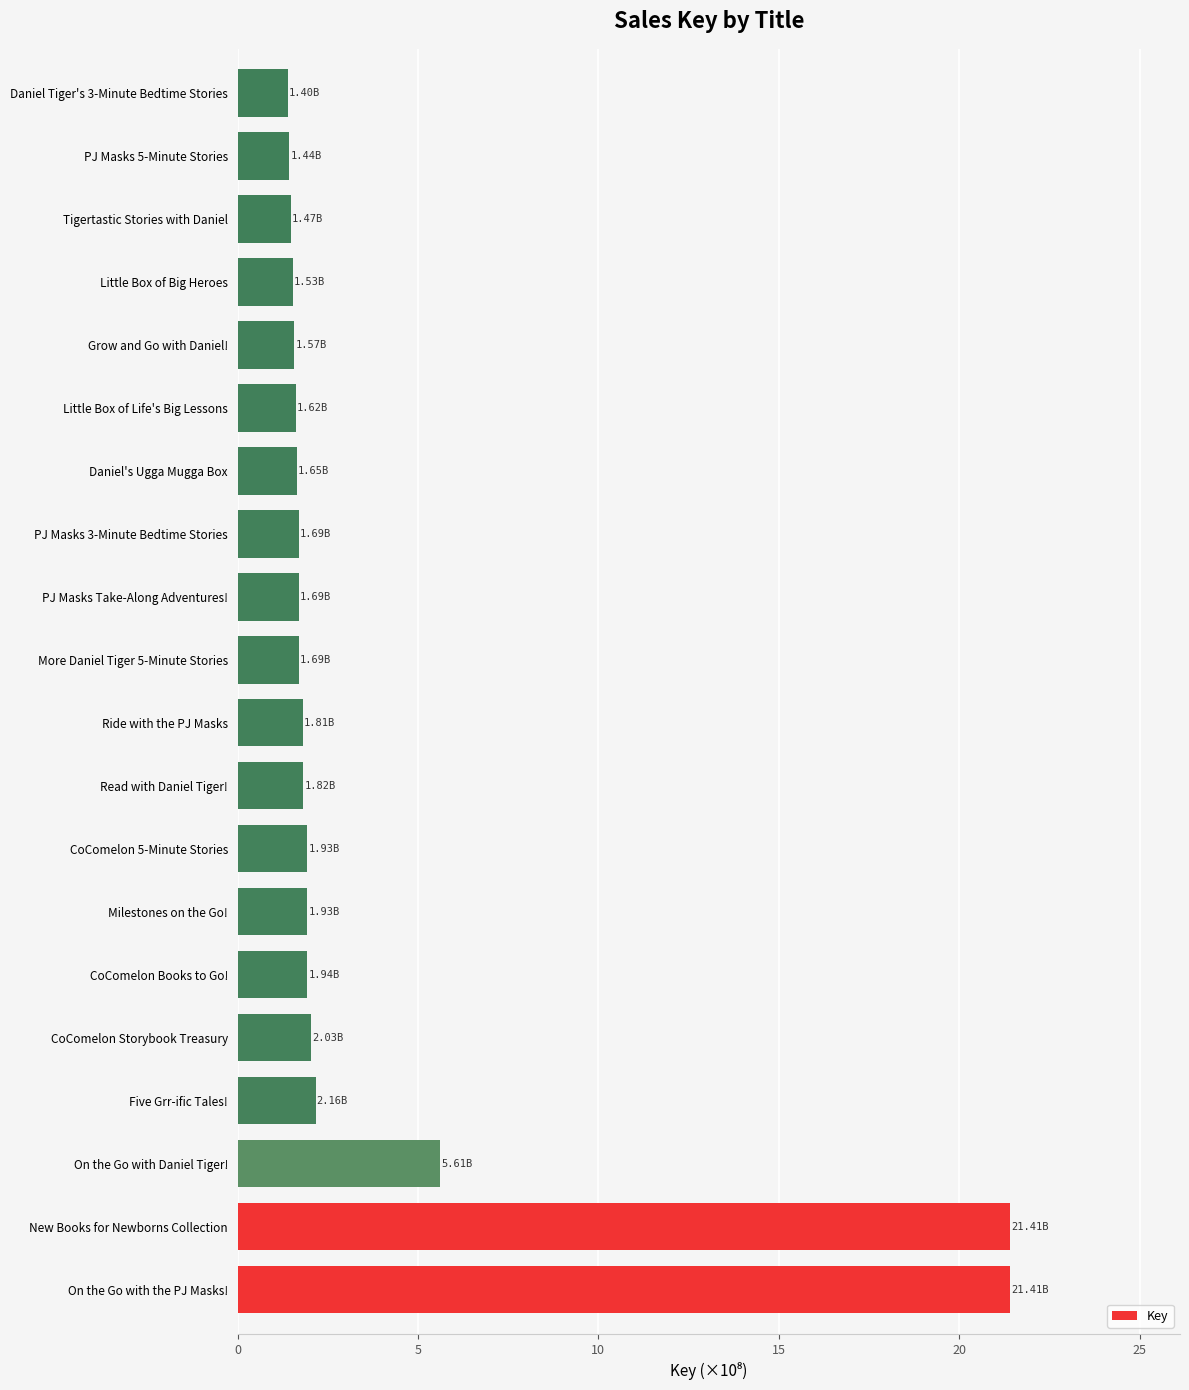

What is the change in value from On the Go with the PJ Masks! to More Daniel Tiger 5-Minute Stories?

-19.7